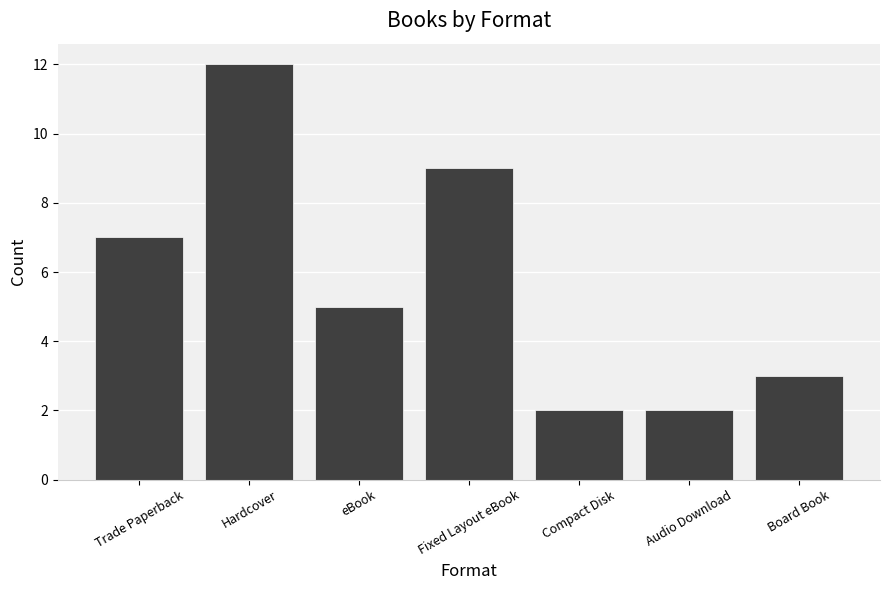

What is the change in value from Hardcover to Fixed Layout eBook?

-3